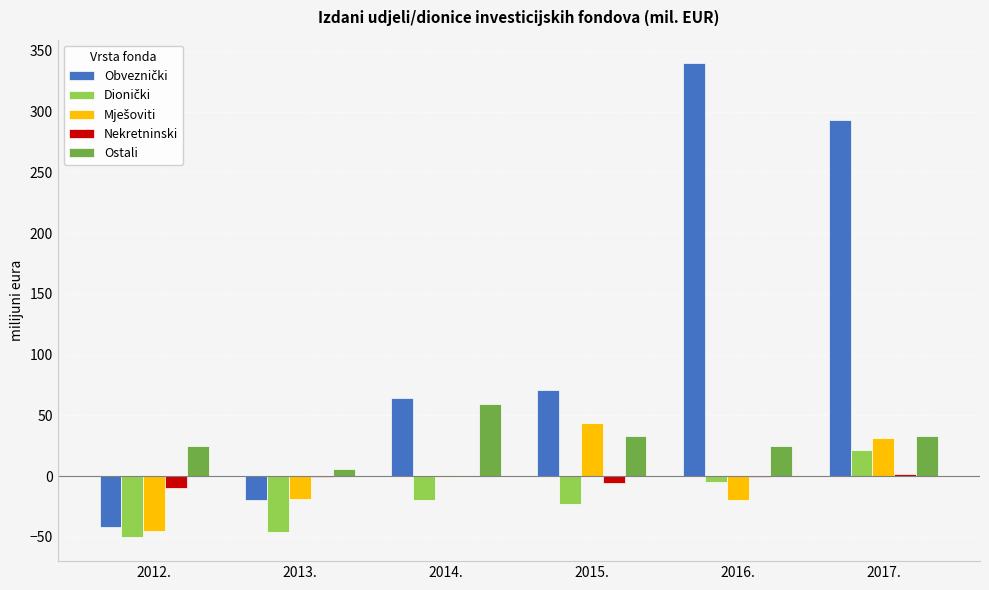

What is the sum of all Nekretninski values?

-16.0